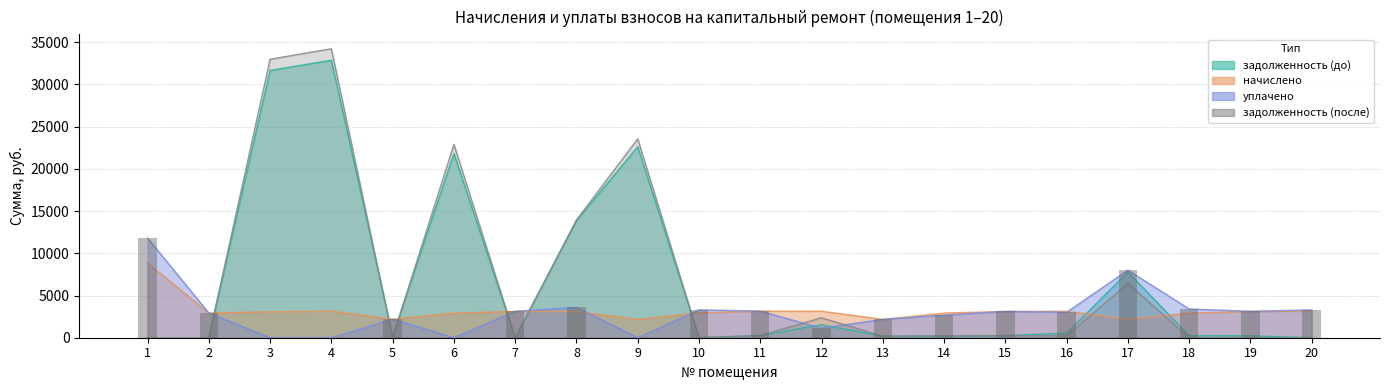

At 3, list the series in order from largest to smallest.

задолженность (после), задолженность (до), начислено, уплачено